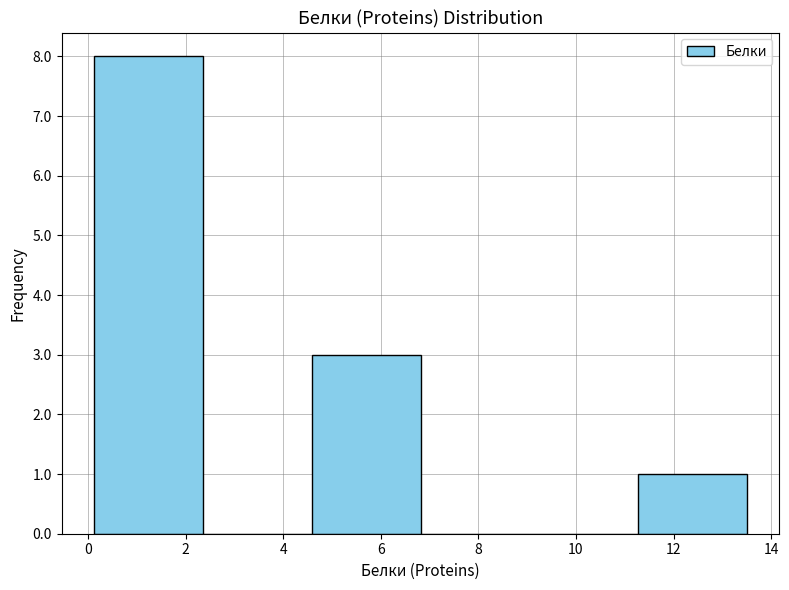

Reading left to right, transcribe this chart: for each bar, give the range it covers on the x-axis and its height. Neither the bar edges nor the heights are printed on the chart, so give them approximately, as read against the axes.

0.2 to 2.4: 8
2.4 to 4.6: 0
4.6 to 6.8: 3
6.8 to 9.0: 0
9.0 to 11.2: 0
11.2 to 13.6: 1